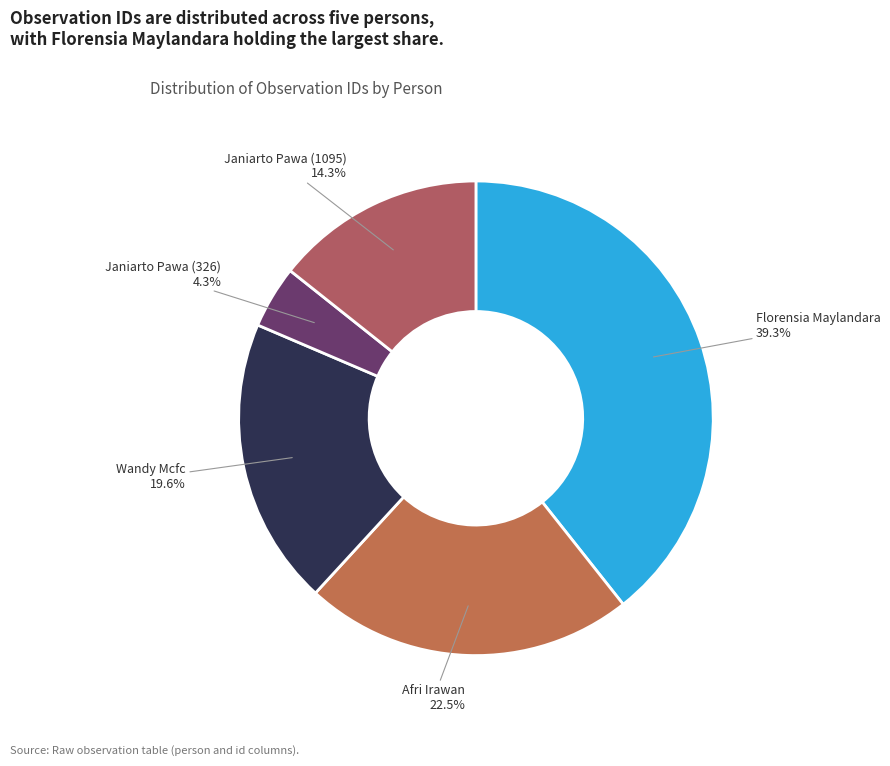

Which slice is the largest?

Florensia Maylandara